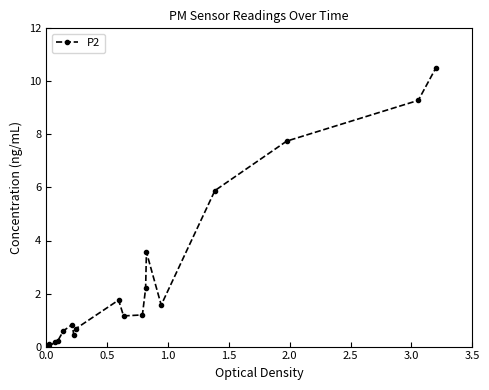

How many values are below 1?

9